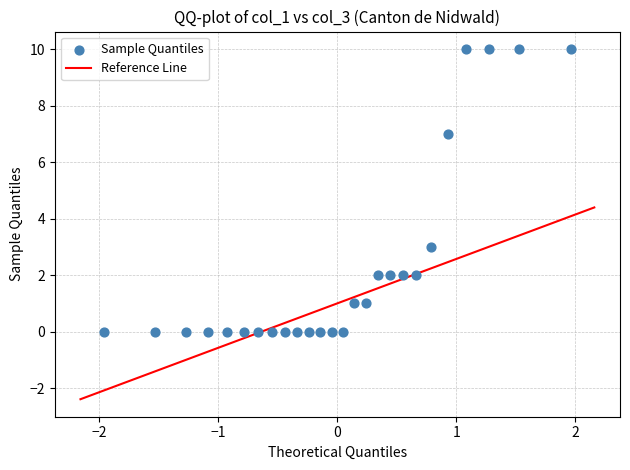

What is the range of Y values (max minus min)?

10